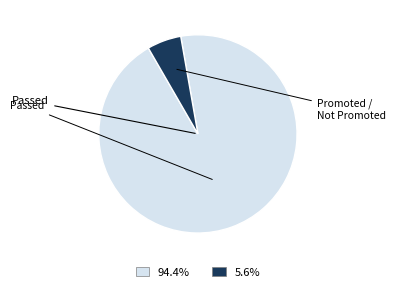

Is there a majority slice in this chart?

Yes